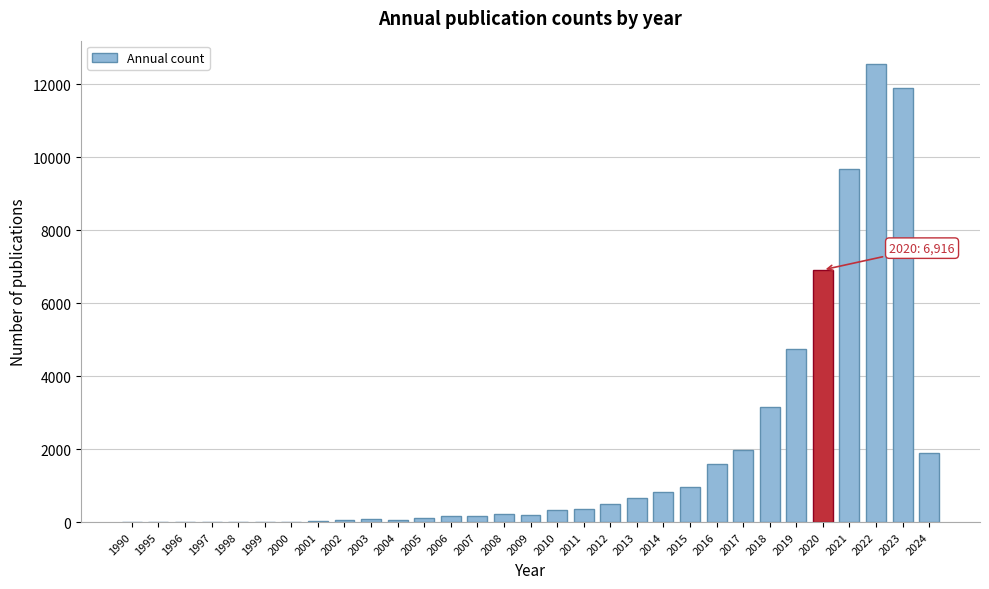

What is the ratio of the value at 2016 to the value at 2017?

0.8